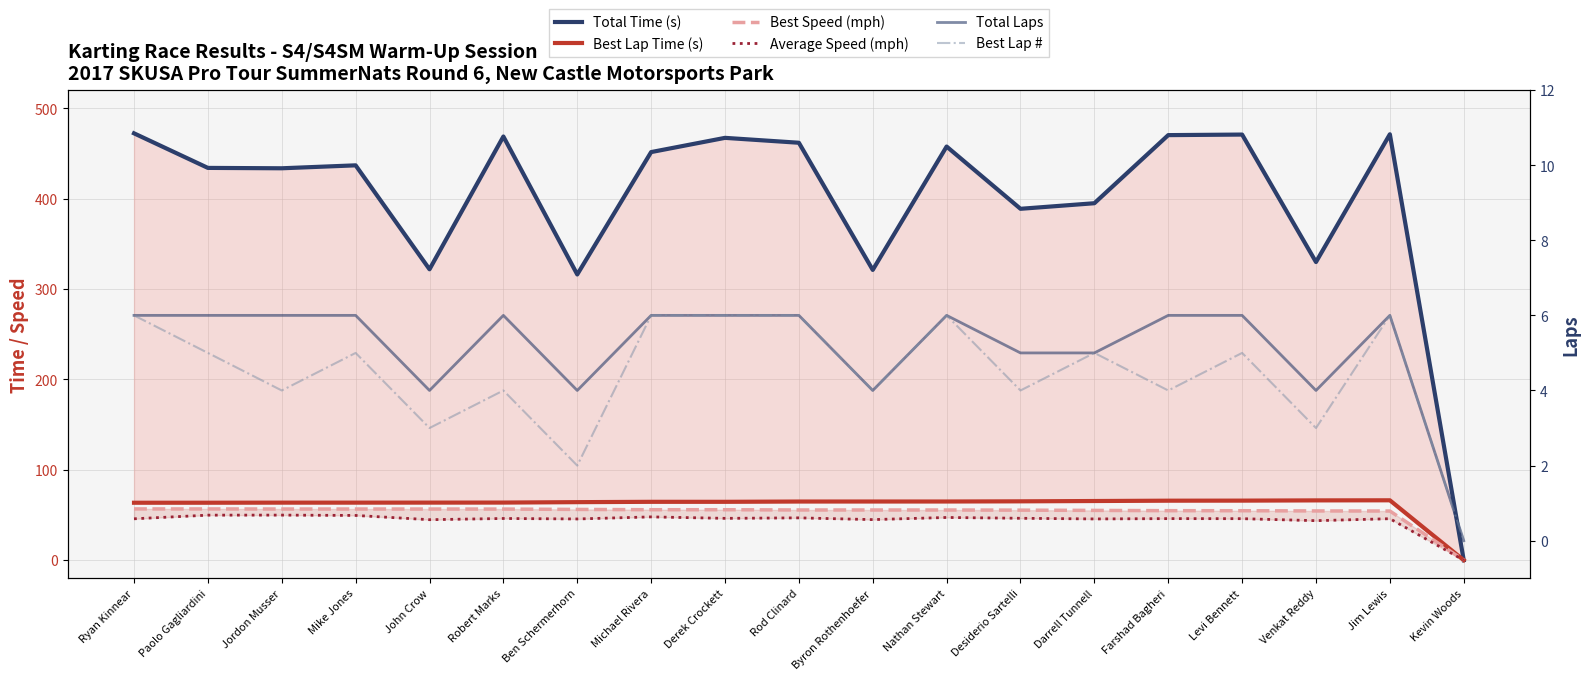

What is the difference between the maximum and minimum values in the Average Speed (mph) series?

49.8